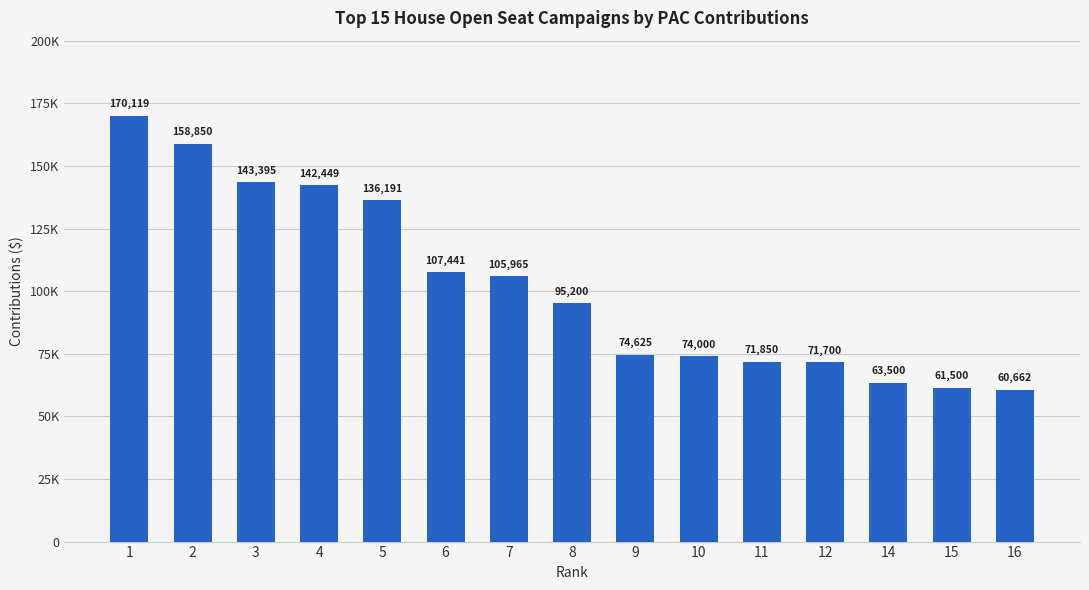

Does the chart contain any negative values?

No